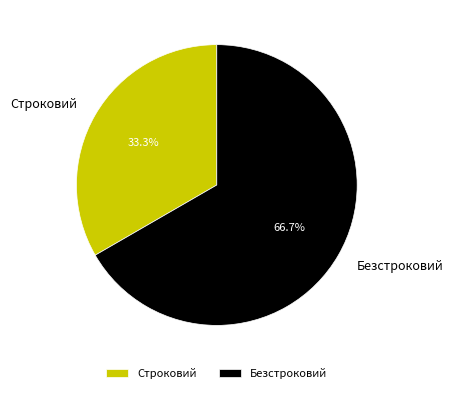

How many segments does this pie chart have?

2